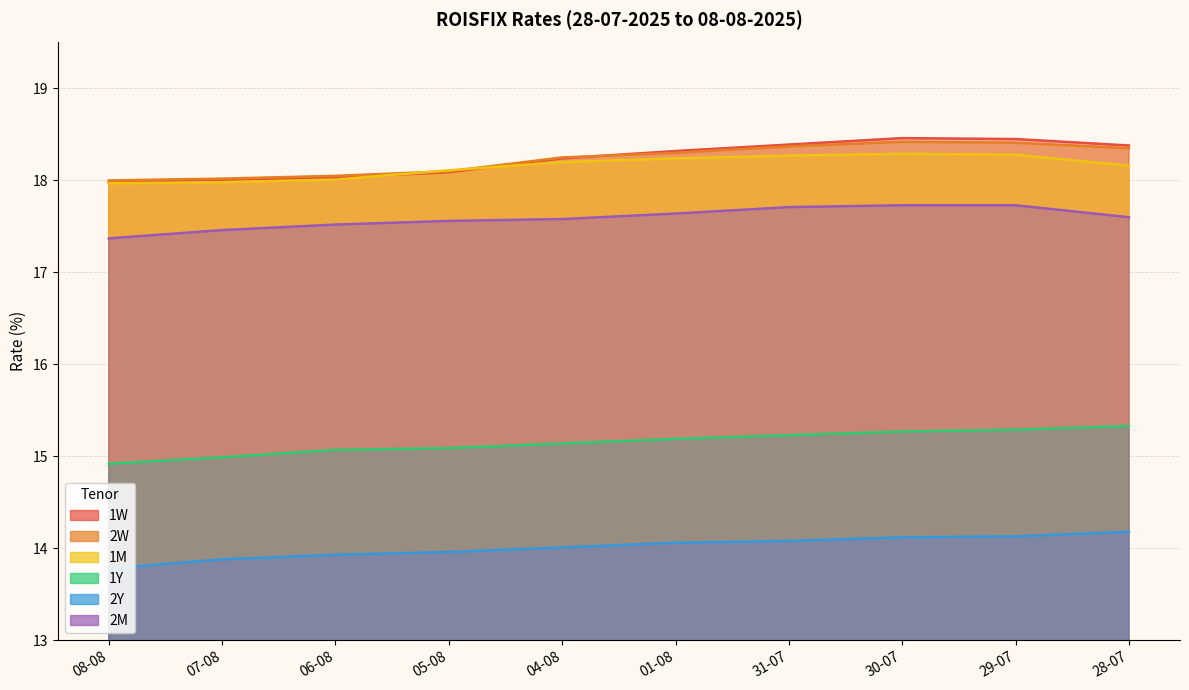

Which series changed the most between 06-08 and 30-07?

1W